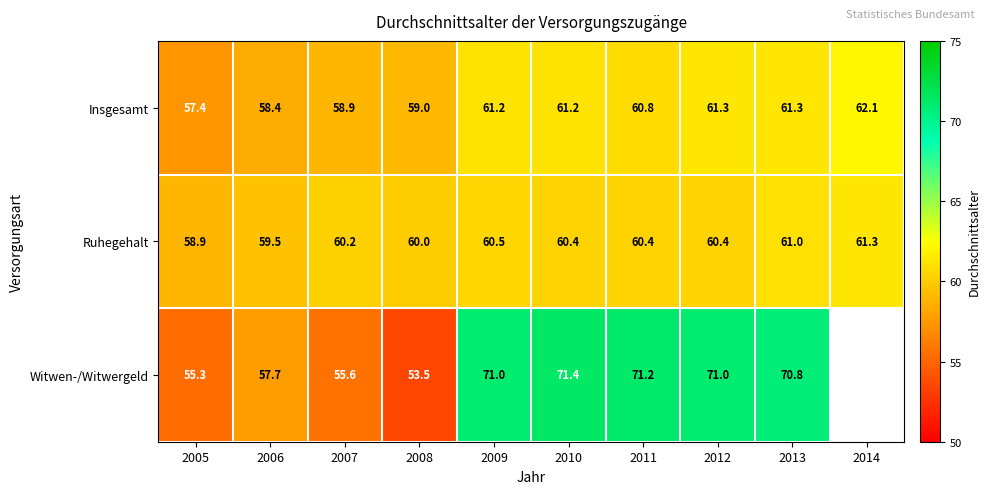

What is the sum of the Insgesamt values at 2012 and 2013?

122.6